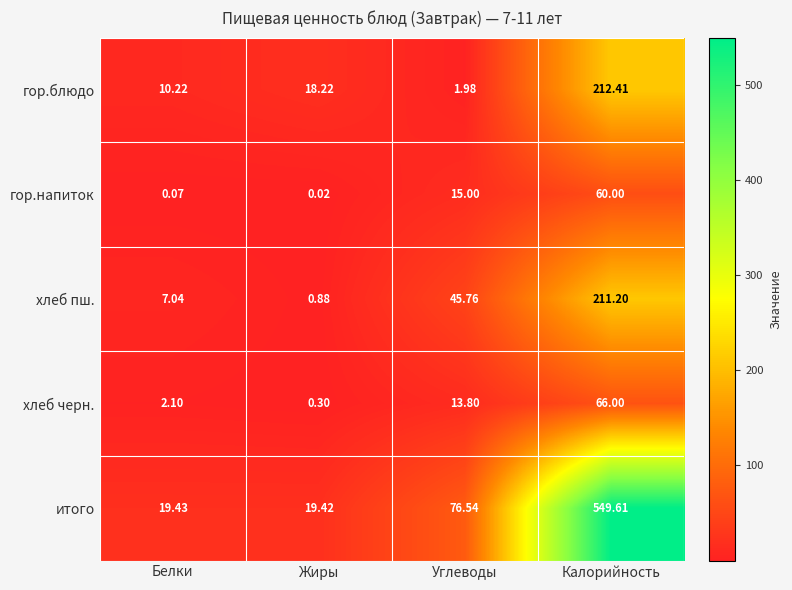

Which category has the lowest value across all series?

Жиры